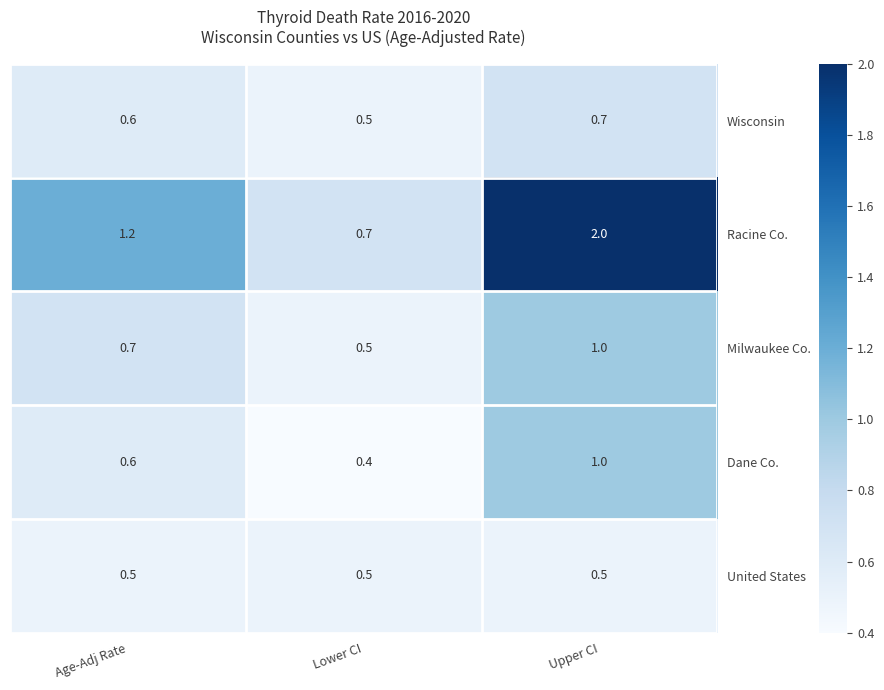

Is it true that Dane Co. equals 0.4 at Lower CI?

True